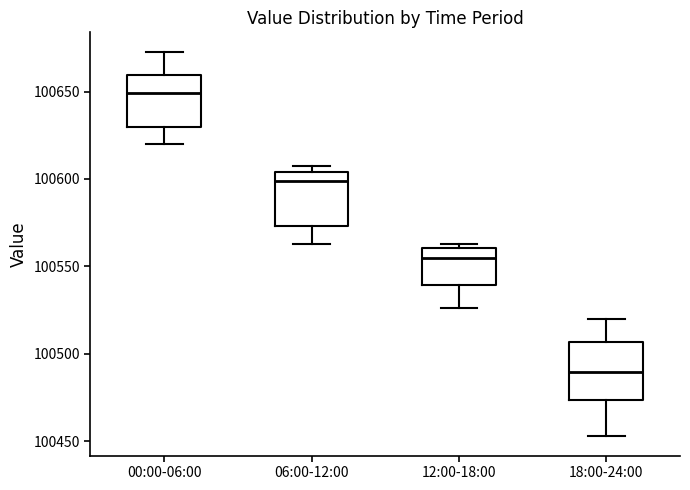

Which box's median line is the highest?

00:00-06:00